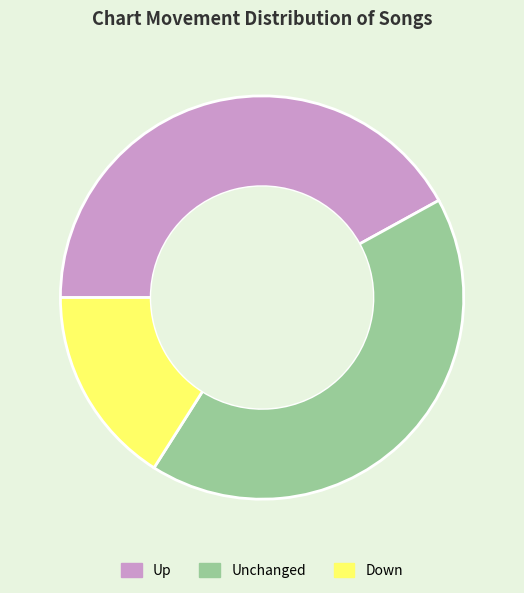

How many slices are in this pie chart?

3